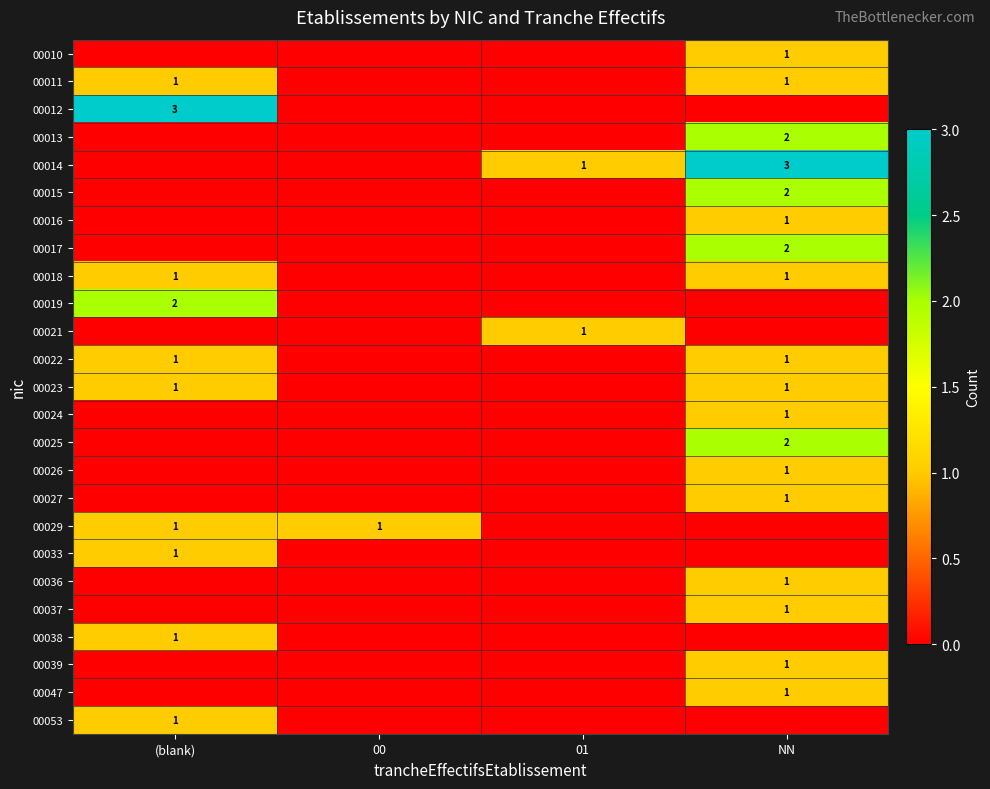

The value of 00015 at NN is 4. True or false?

False